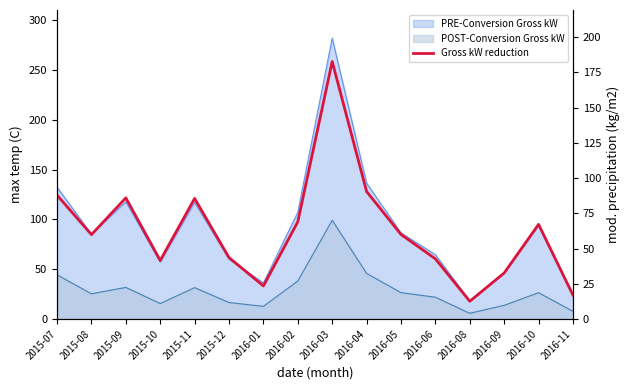

The value at 2016-05 is 35.5. True or false?

False